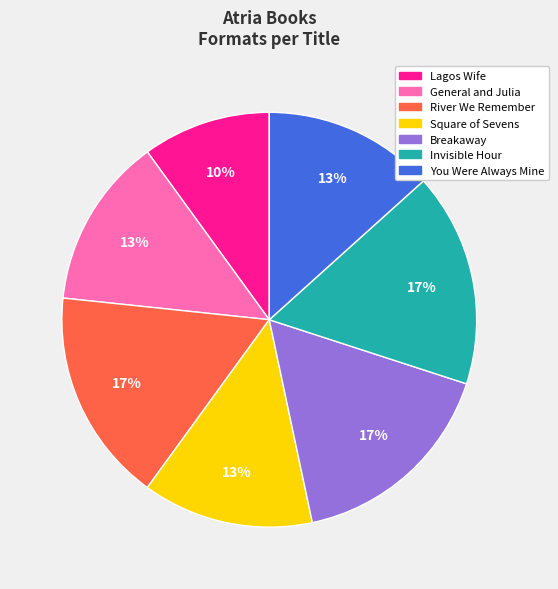

Is there a majority slice in this chart?

No